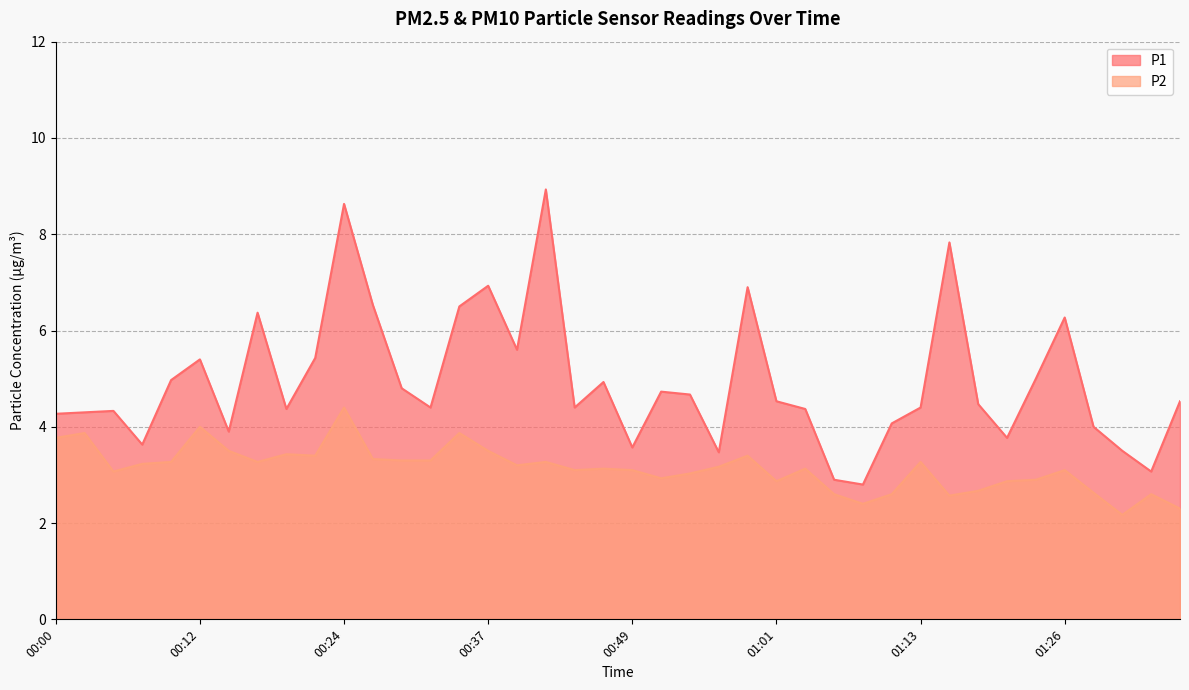

How many data points in P1 are less than 4?

9